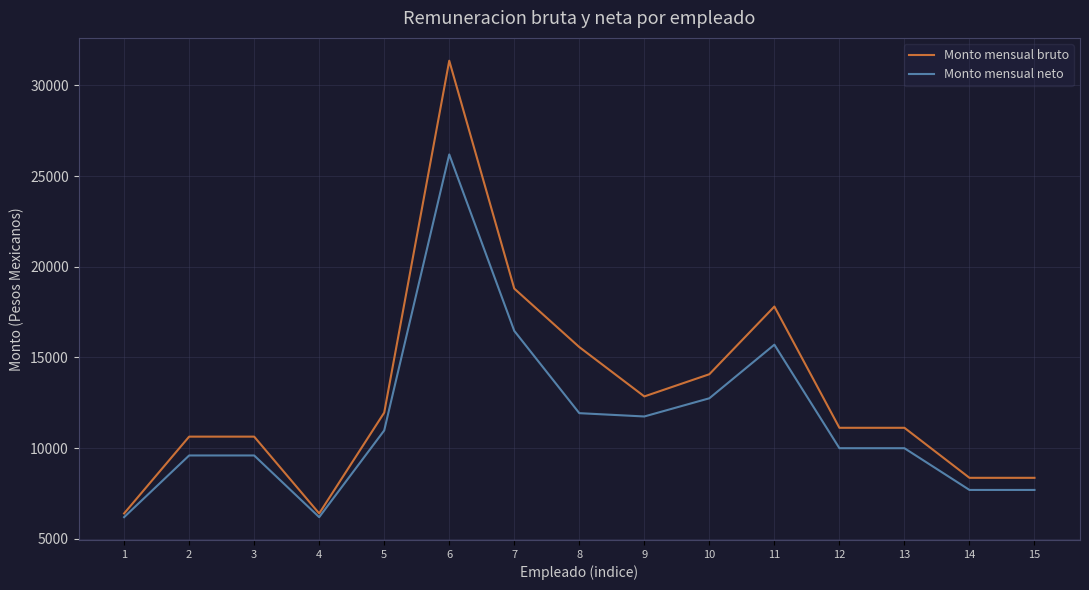

Which series has the largest total across all categories?

Monto mensual bruto